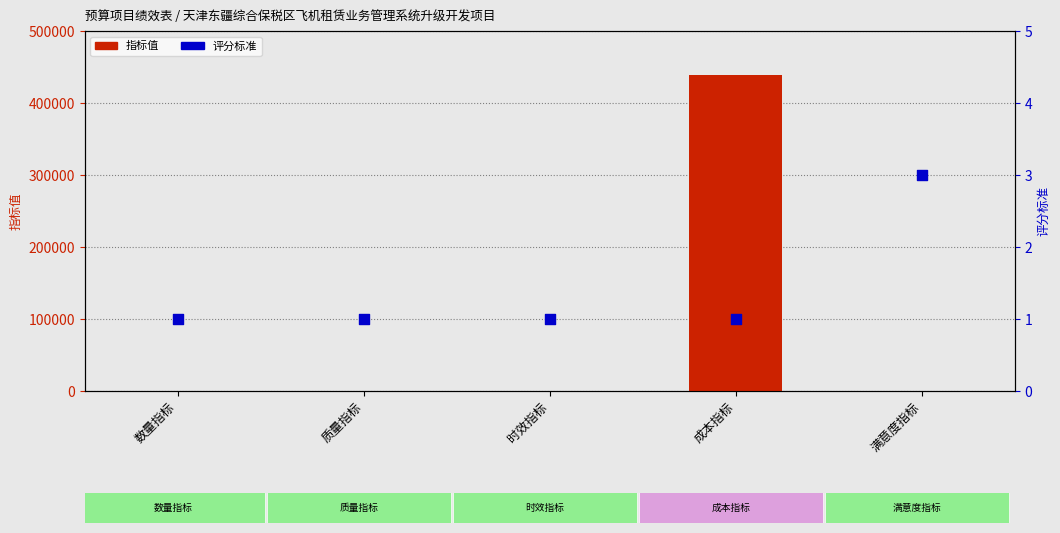

What is the total value across all series at 时效指标?

91